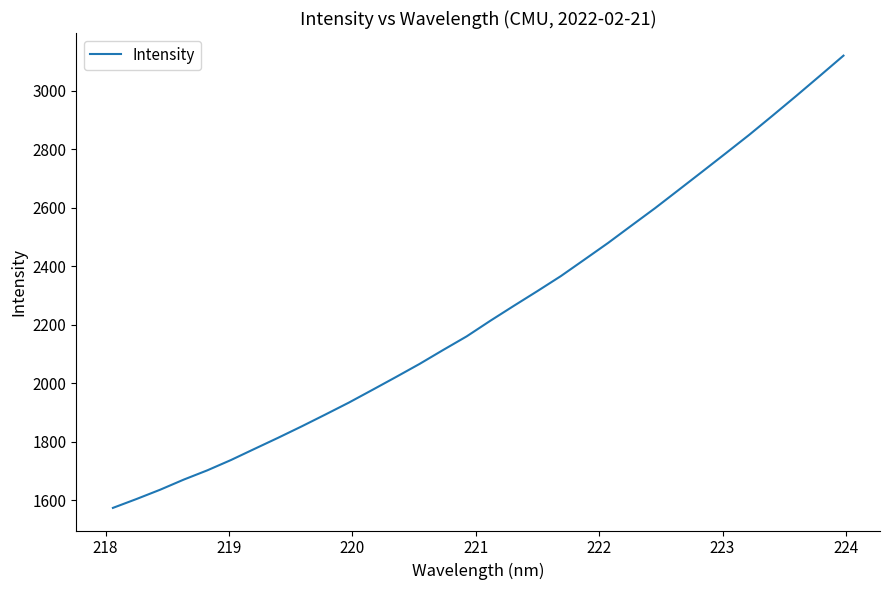

What is the smallest value displayed?

1573.3